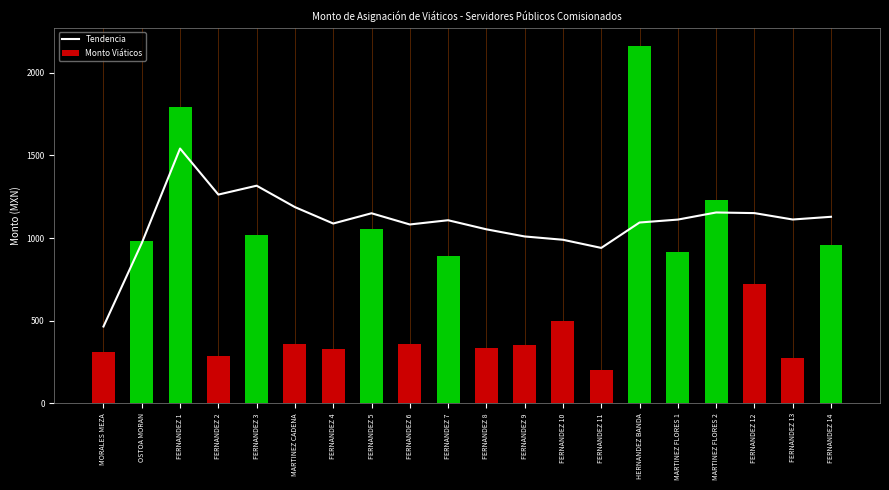

Which category has the lowest value across all series?

FERNANDEZ 11